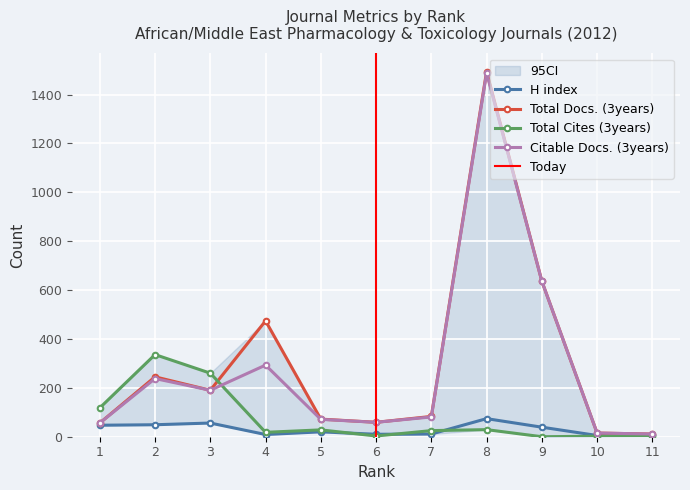

What is the difference between the maximum and minimum values in the Total Cites (3years) series?

336